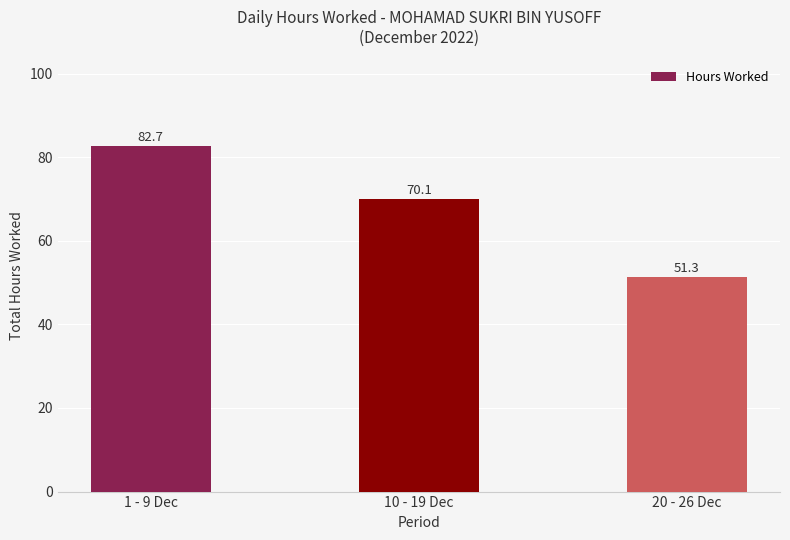

At which label does the data first exceed 70?

1 - 9 Dec